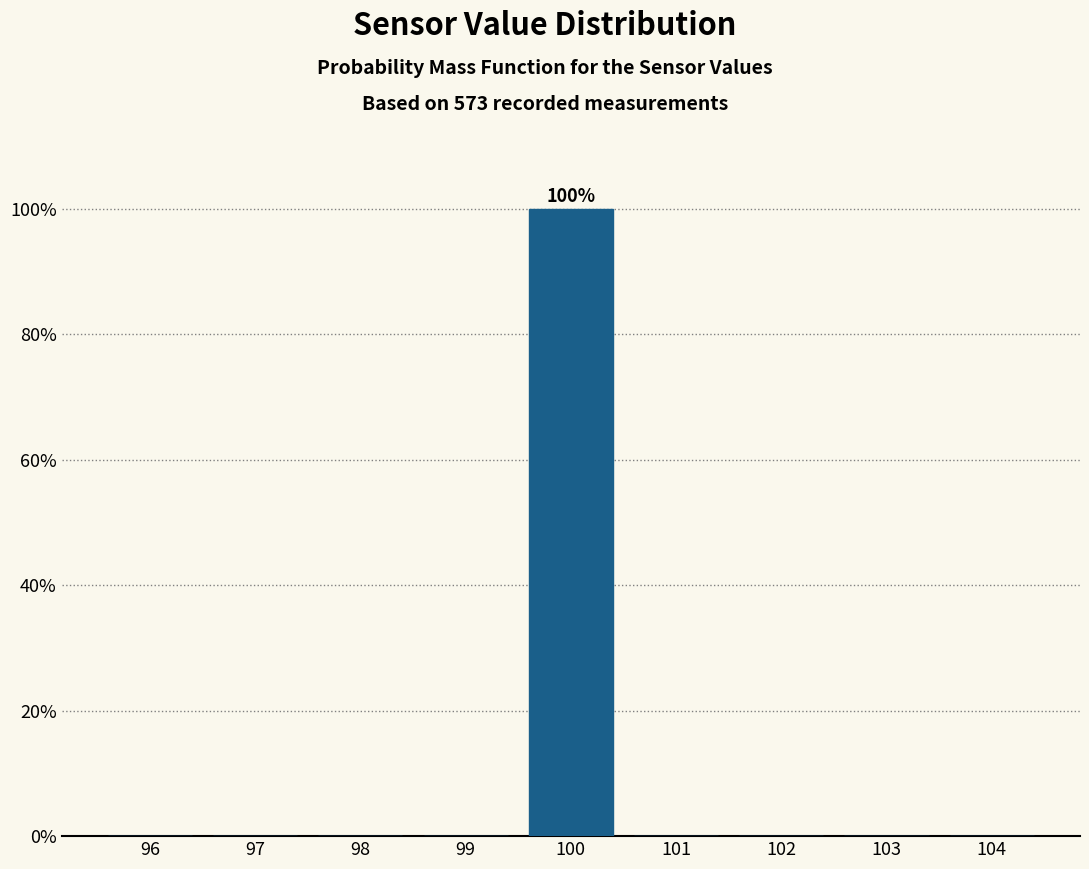

Over which range of the x-axis is the bar tallest?

99.5 to 100.5